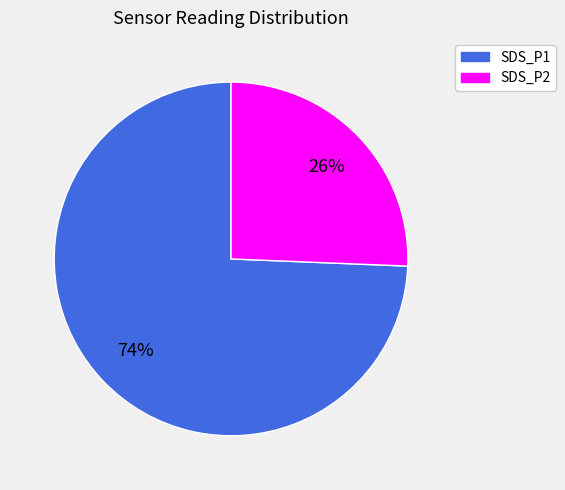

Count the number of slices in the pie.

2